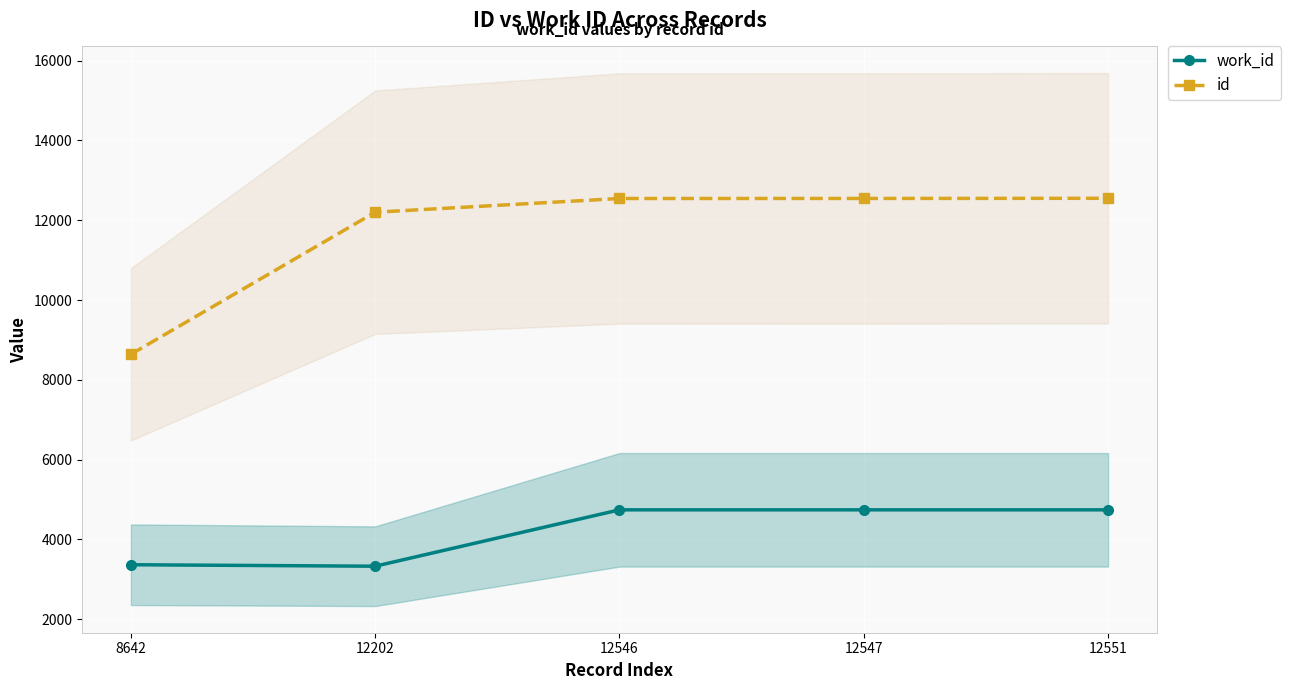

Which label corresponds to the smallest value in the chart?

12202